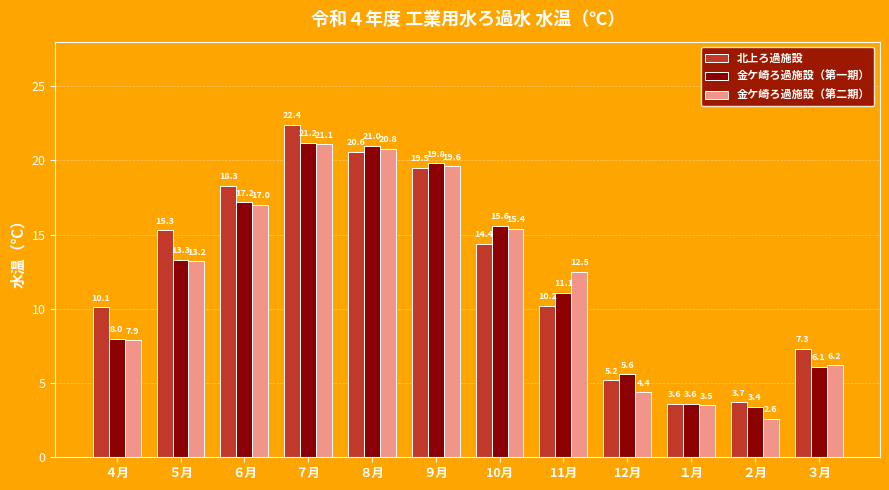

At which label does 北上ろ過施設 first exceed 14?

５月